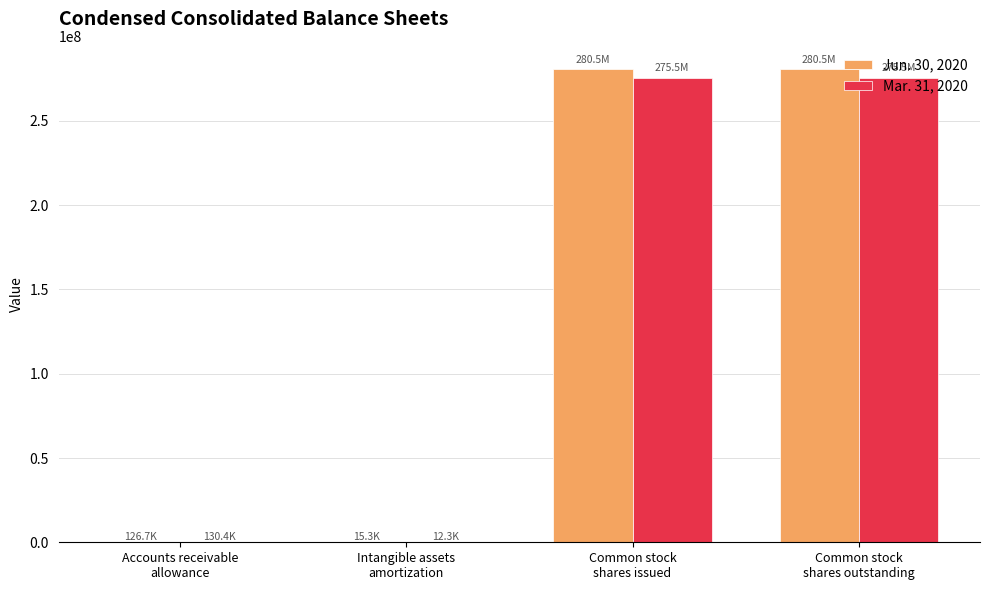

Is the value of Jun. 30, 2020 at Common stock
shares issued greater than the value of Mar. 31, 2020 at Common stock
shares issued?

Yes